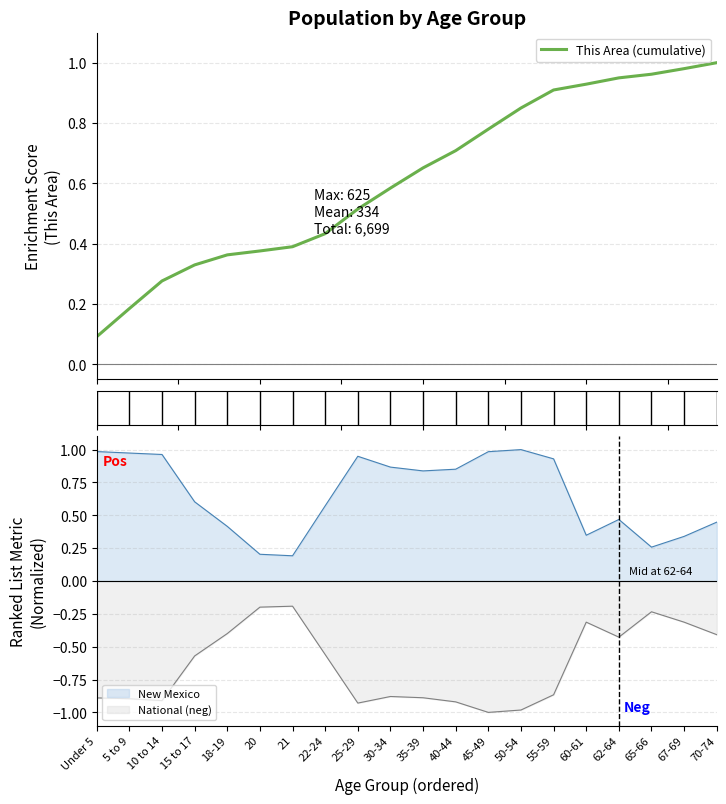

Which has a higher value, Under 5 or 70-74?

70-74